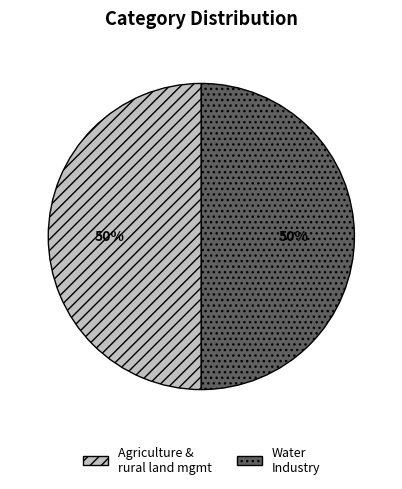

To the nearest percent, what is the average slice percentage?

50%